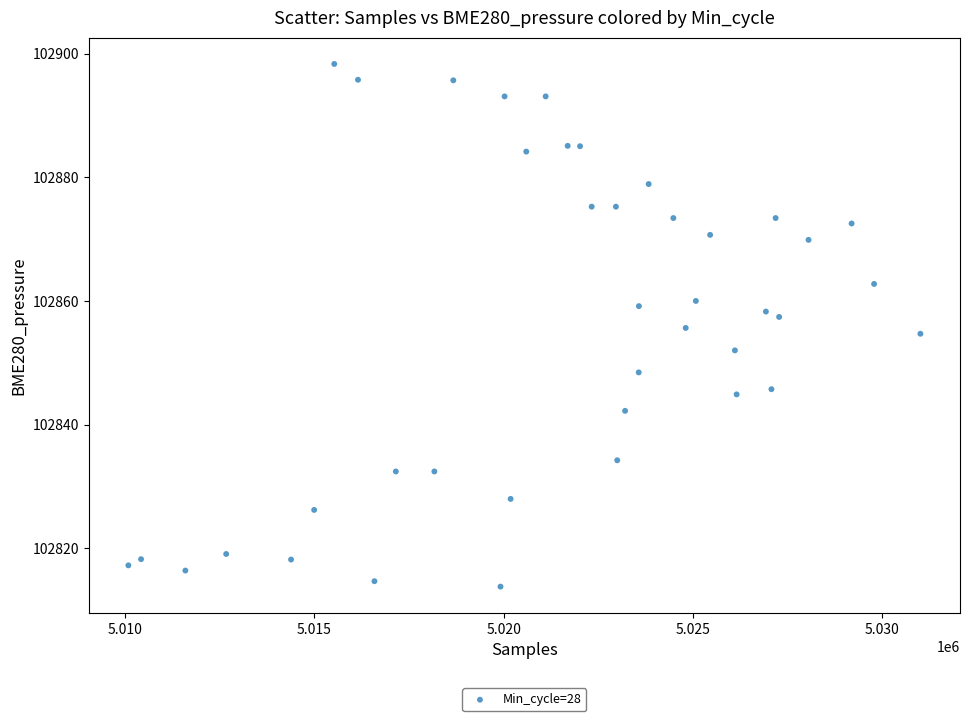

What is the range of Y values (max minus min)?

84.6